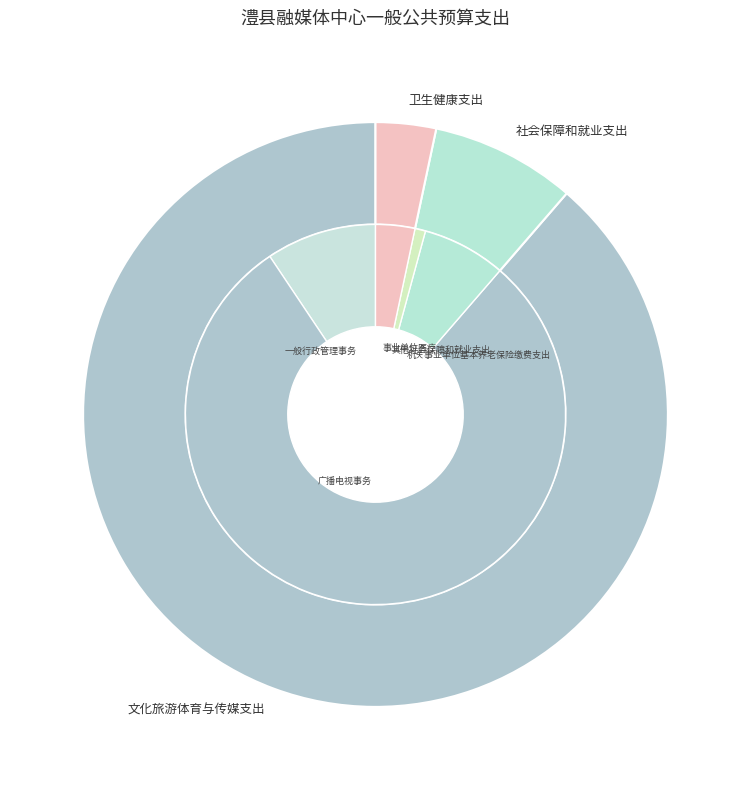

Is it true that 文化旅游体育与传媒支出 is 89% of the pie?

True